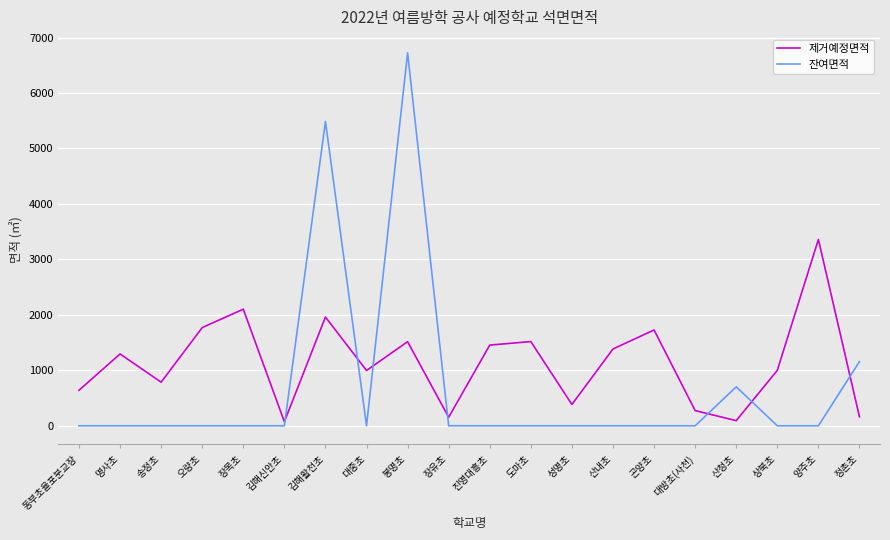

At which category is the sum across all series the highest?

봉명초